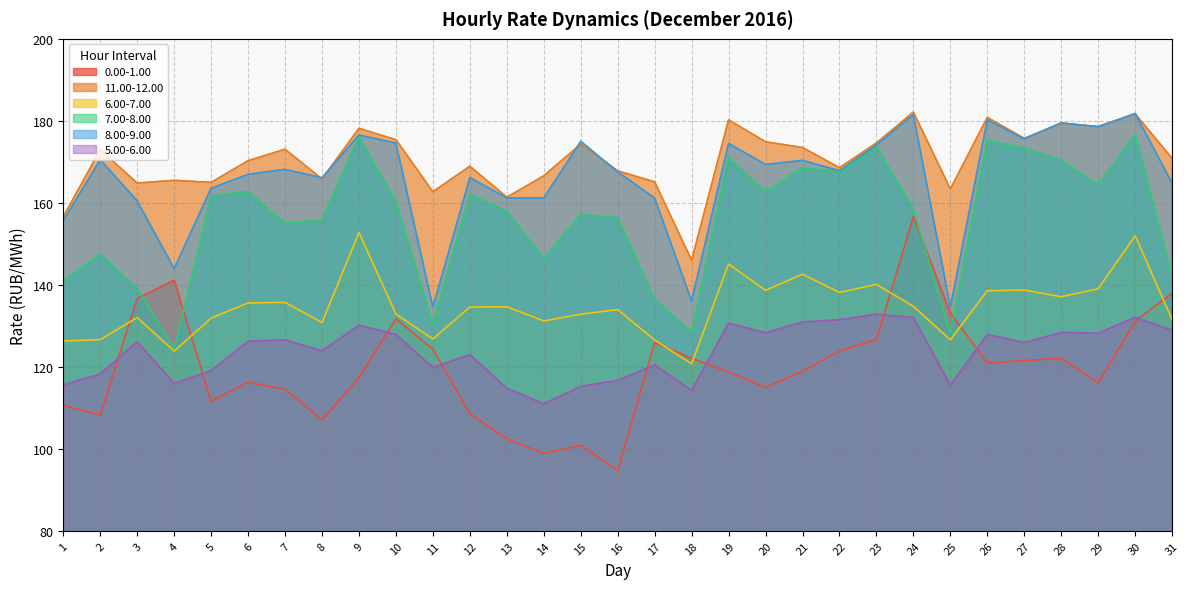

What is the value of the 8.00-9.00 point at the 9th from the left?

176.6